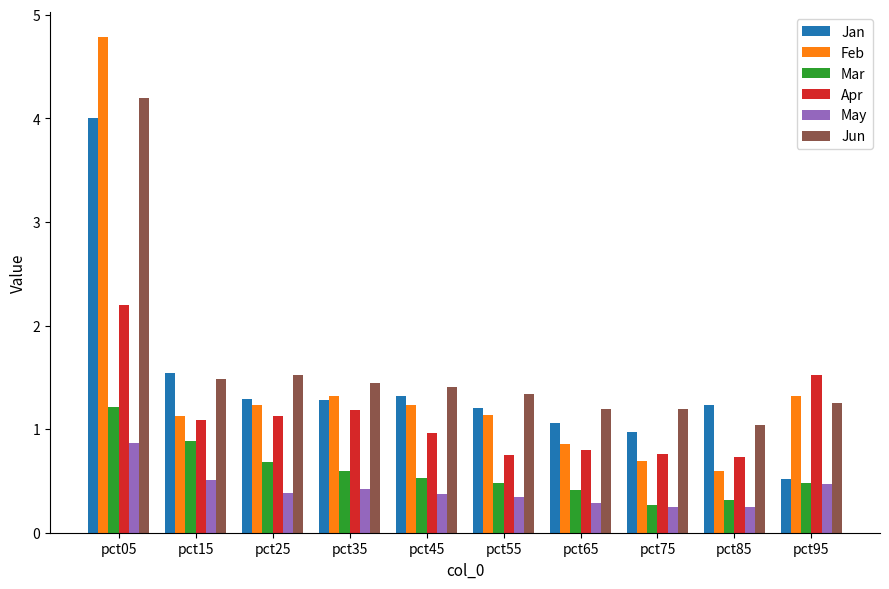

What is the sum of all Jan values?

14.4